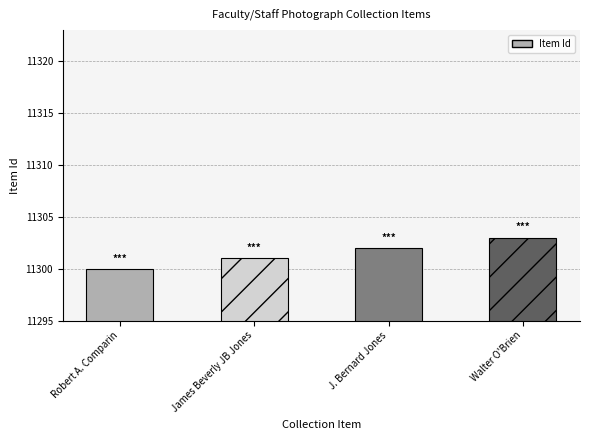

What is the sum of all values?

45206